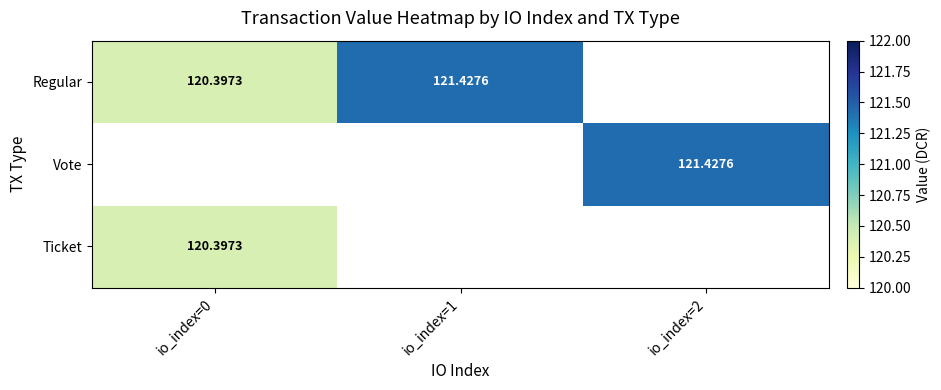

Between io_index=0 and io_index=2, which is larger?

io_index=2